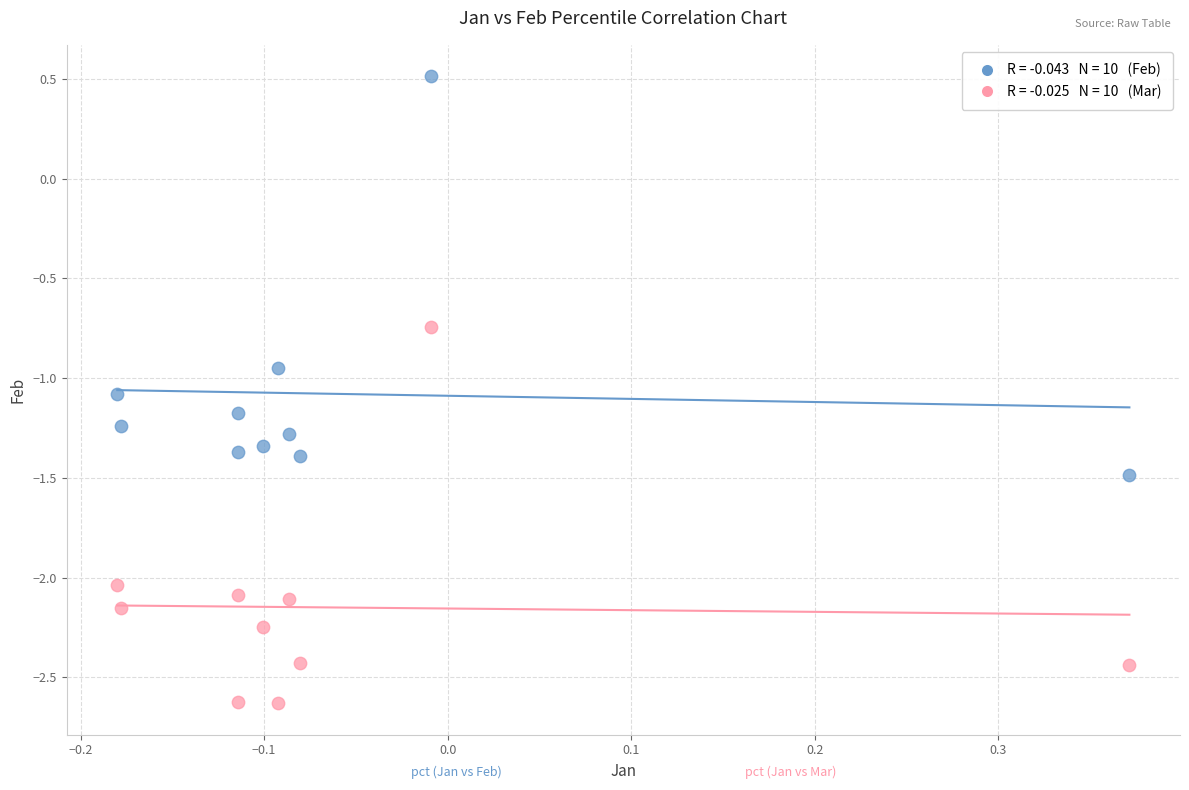

Across all data points, what is the range of Y values (max minus min)?

3.1